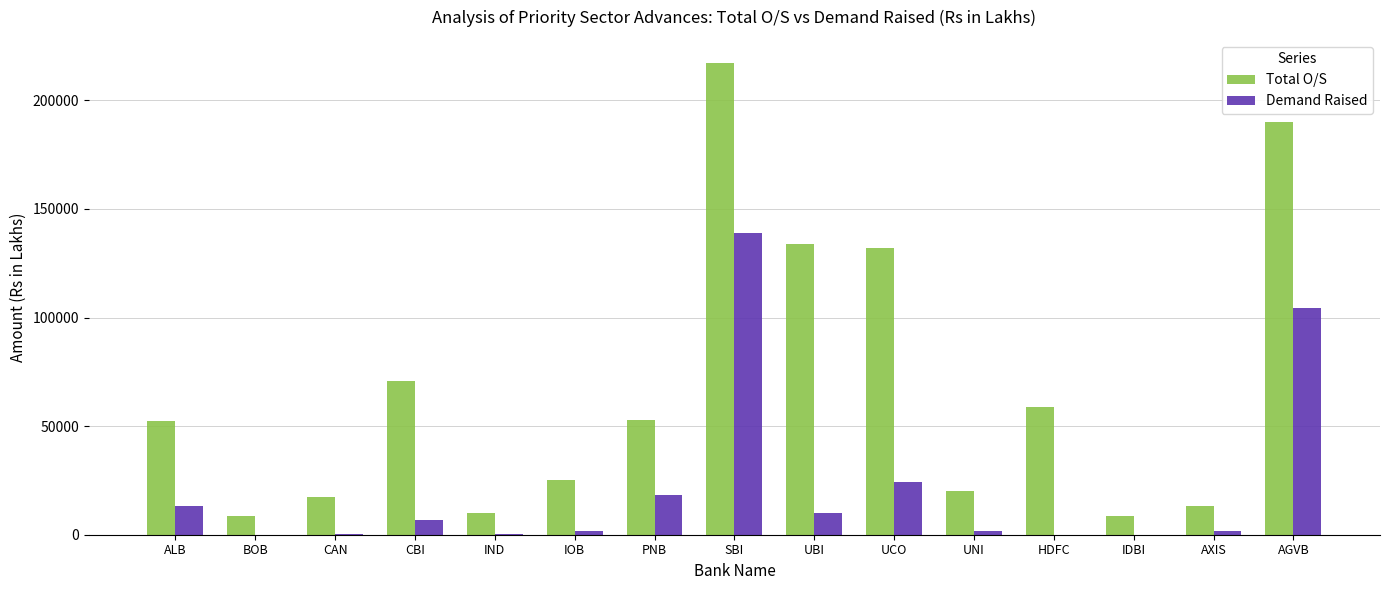

Is it true that Total O/S equals 132089.5 at UCO?

True